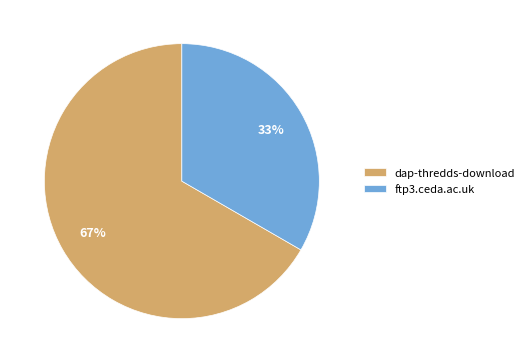

Do dap-thredds-download and ftp3.ceda.ac.uk together represent more than half of the pie?

Yes